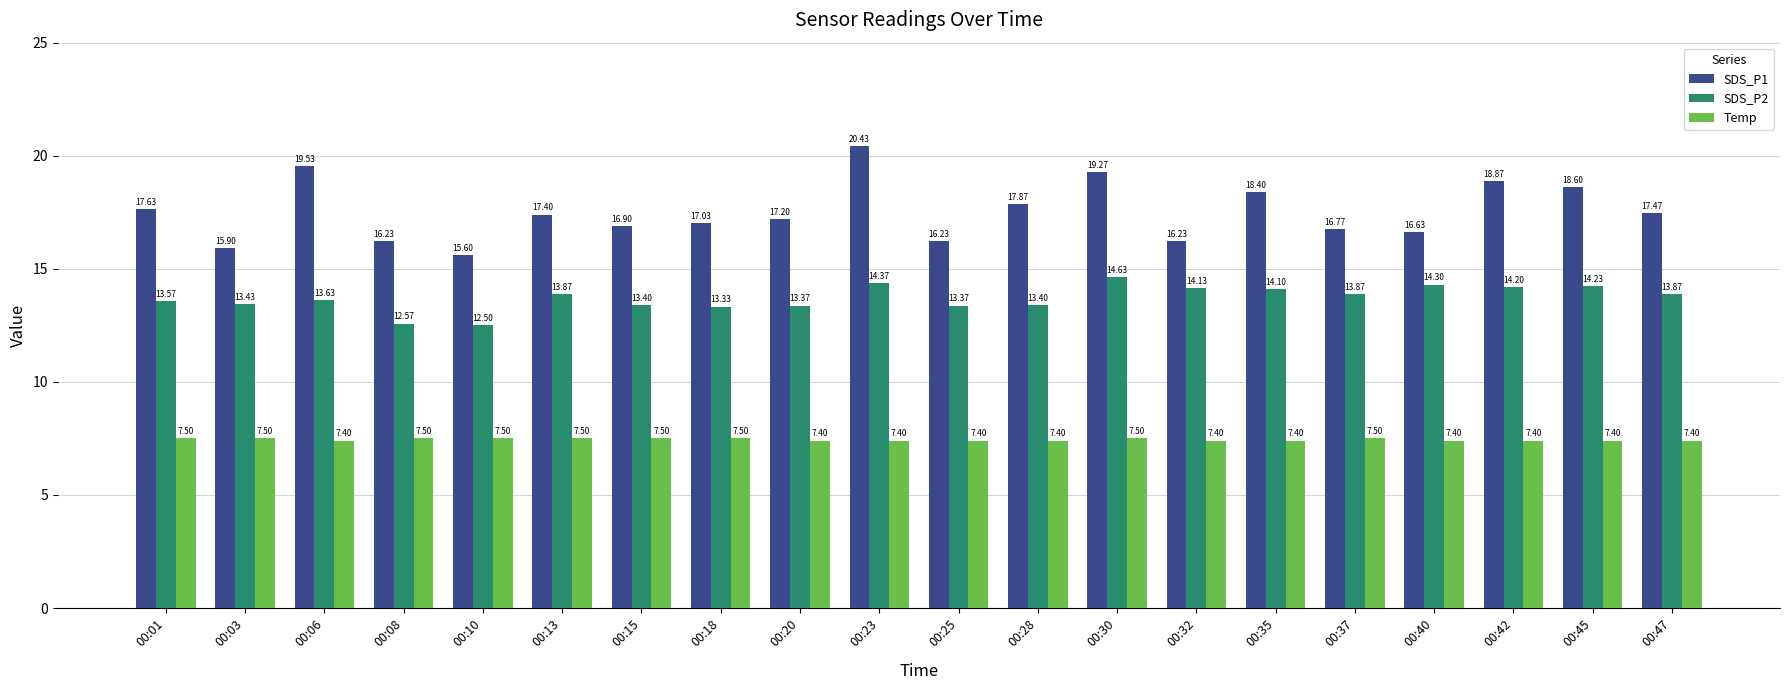

Which series has the largest total across all categories?

SDS_P1